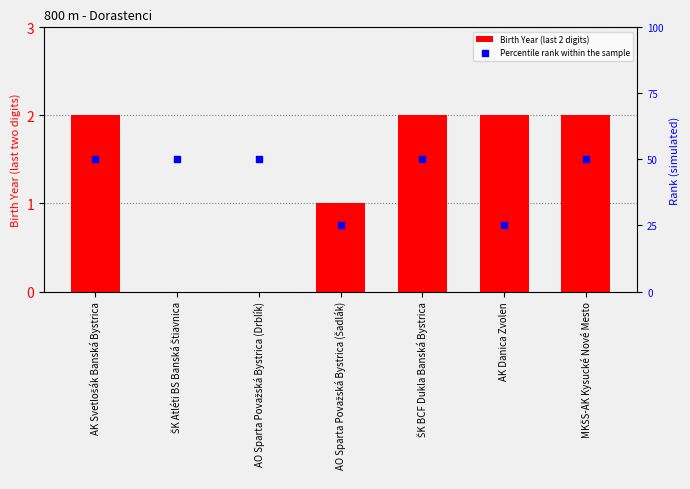

Which series contains the highest Y value?

Percentile rank within the sample